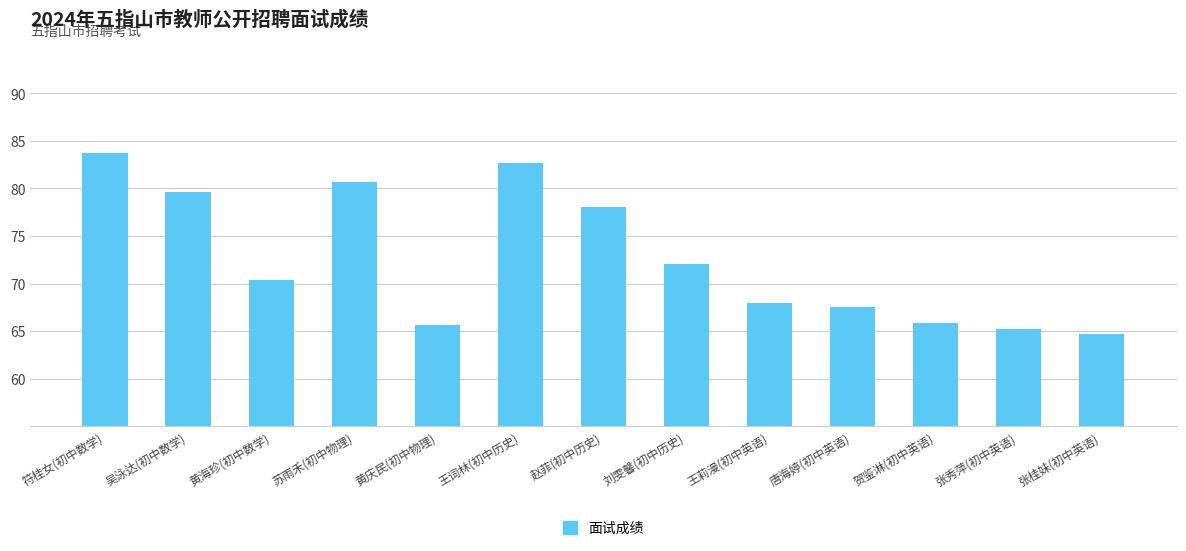

The value at 黄庆民(初中物理) is 24.0. True or false?

False